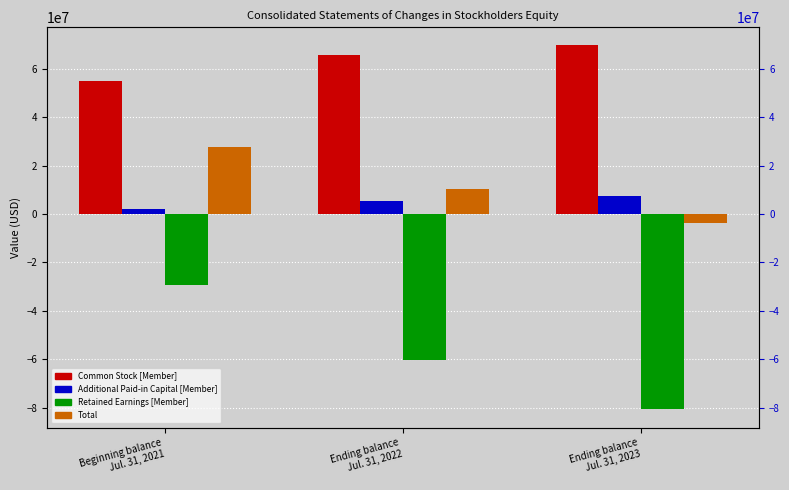

Between Beginning balance
Jul. 31, 2021 and Ending balance
Jul. 31, 2022, which series saw the biggest shift?

Retained Earnings [Member]